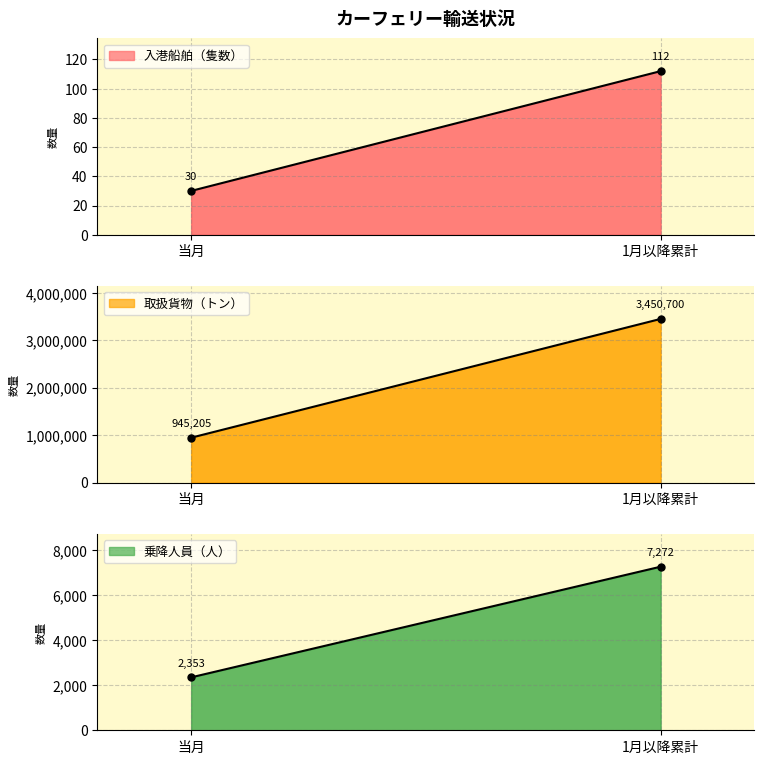

What is the value of the 入港船舶（隻数） point at the 2nd from the left?

112